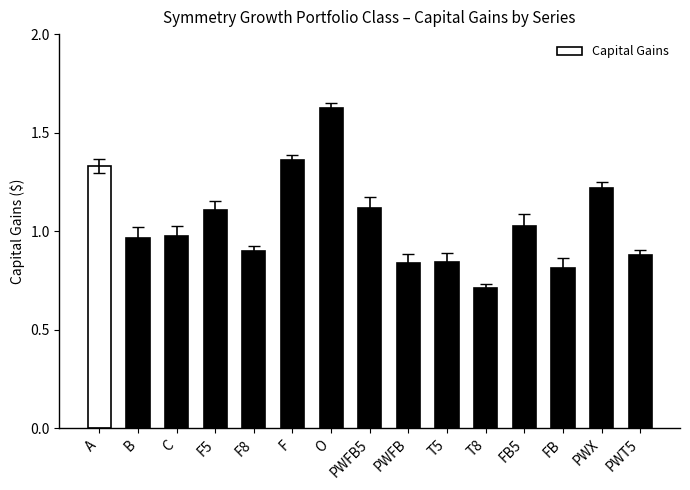

What is the change in value from A to O?

+0.3